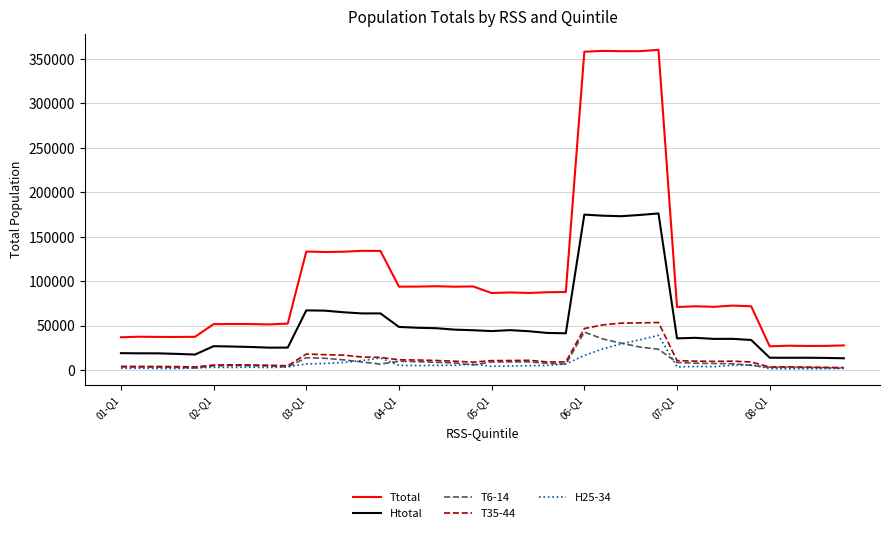

How many lines are shown in the chart?

5